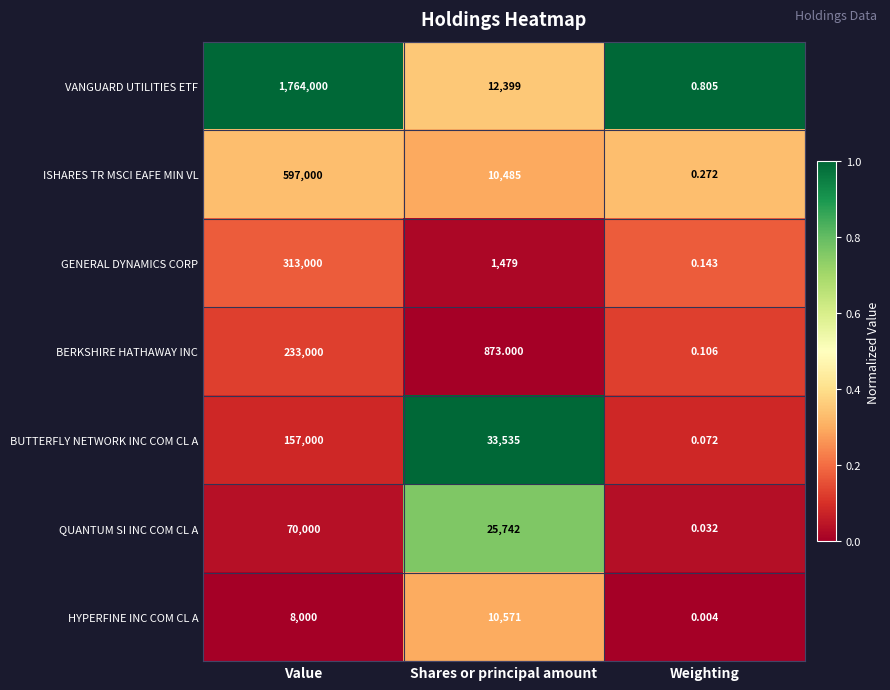

Where is GENERAL DYNAMICS CORP nearest to the value 156500?

Shares or principal amount